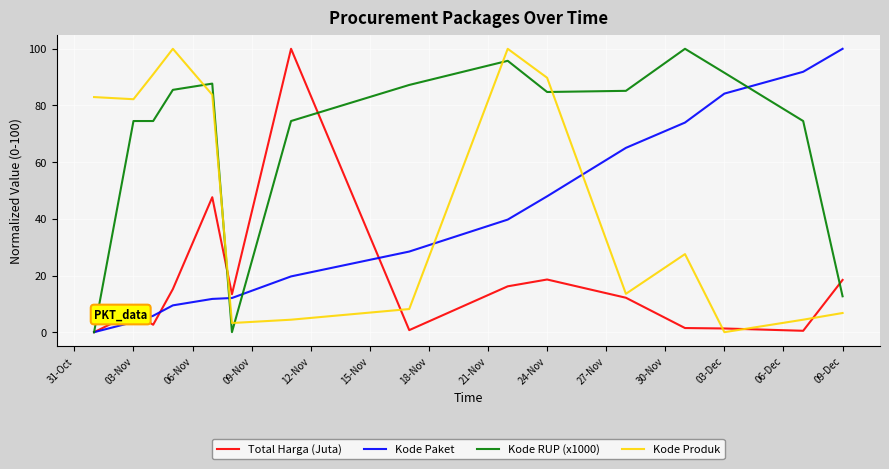

What is the maximum value shown in the chart?

100.0